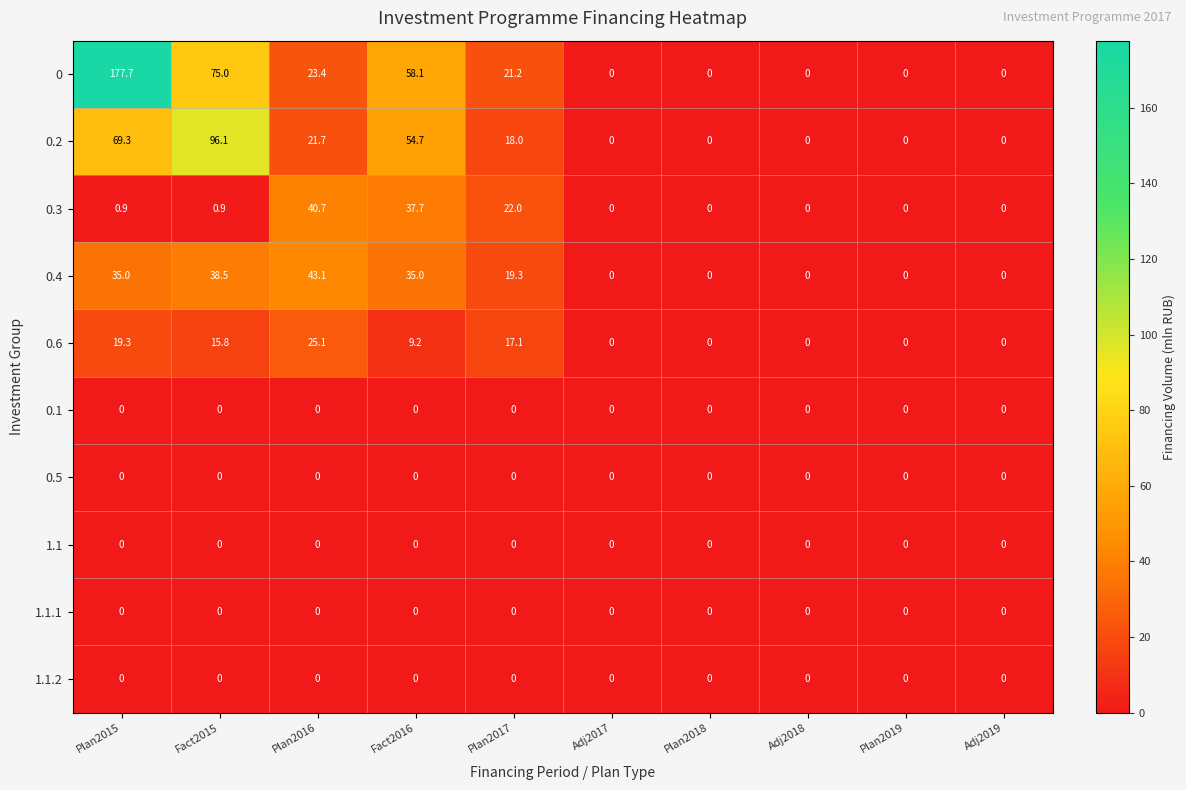

Count the number of data series in this chart.

10